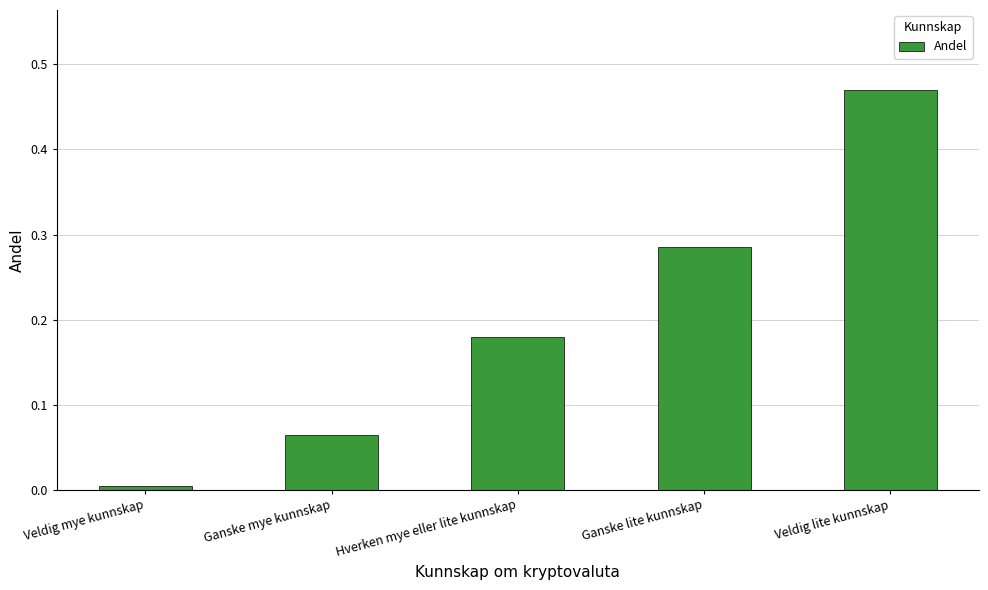

How many bars are there in total?

5